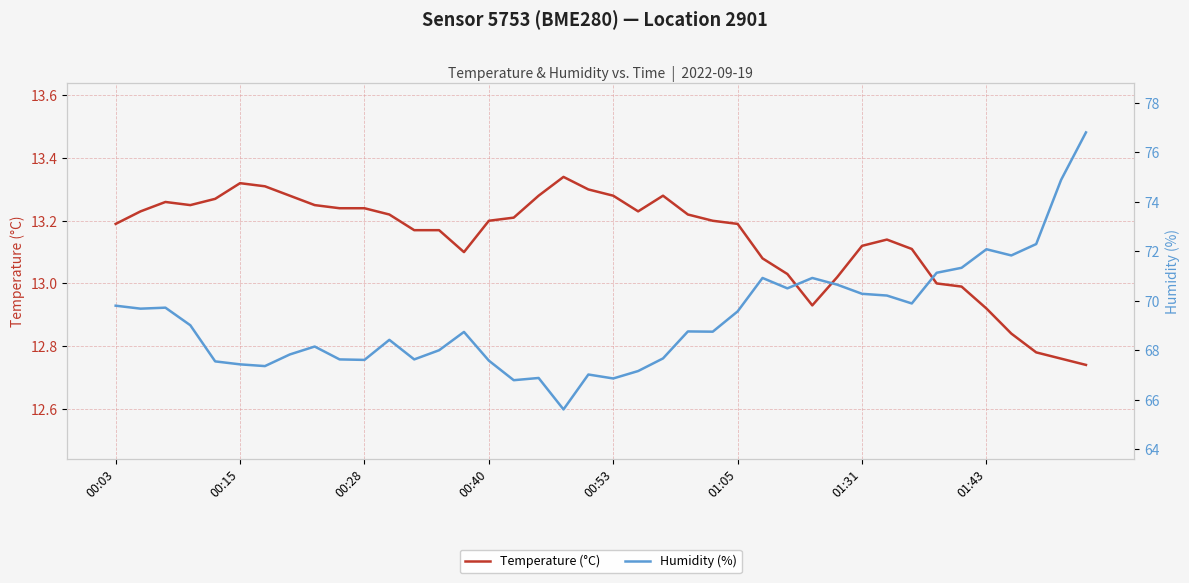

How many values in the Humidity (%) series are below 68?

15